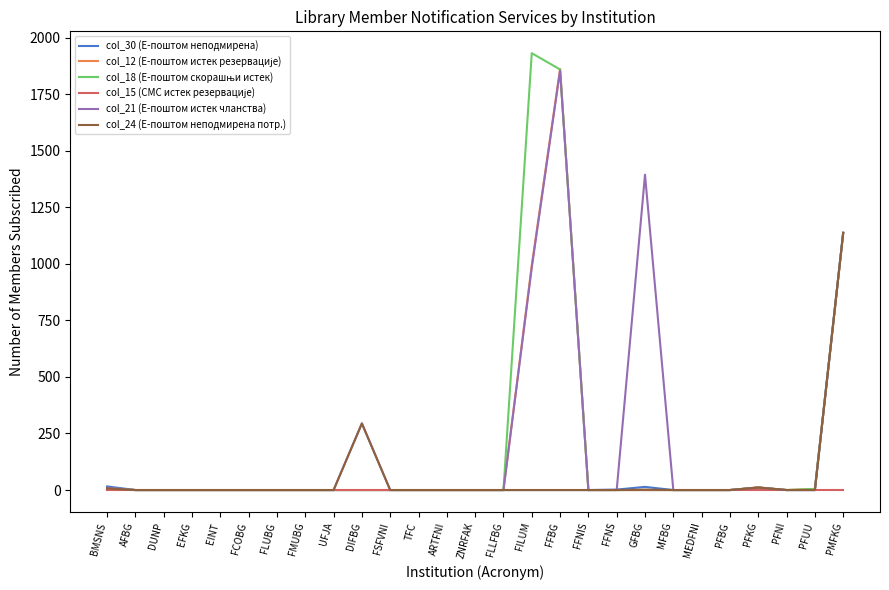

What is the difference between the maximum and second lowest values in the col_21 (Е-поштом истек чланства) series?

1854